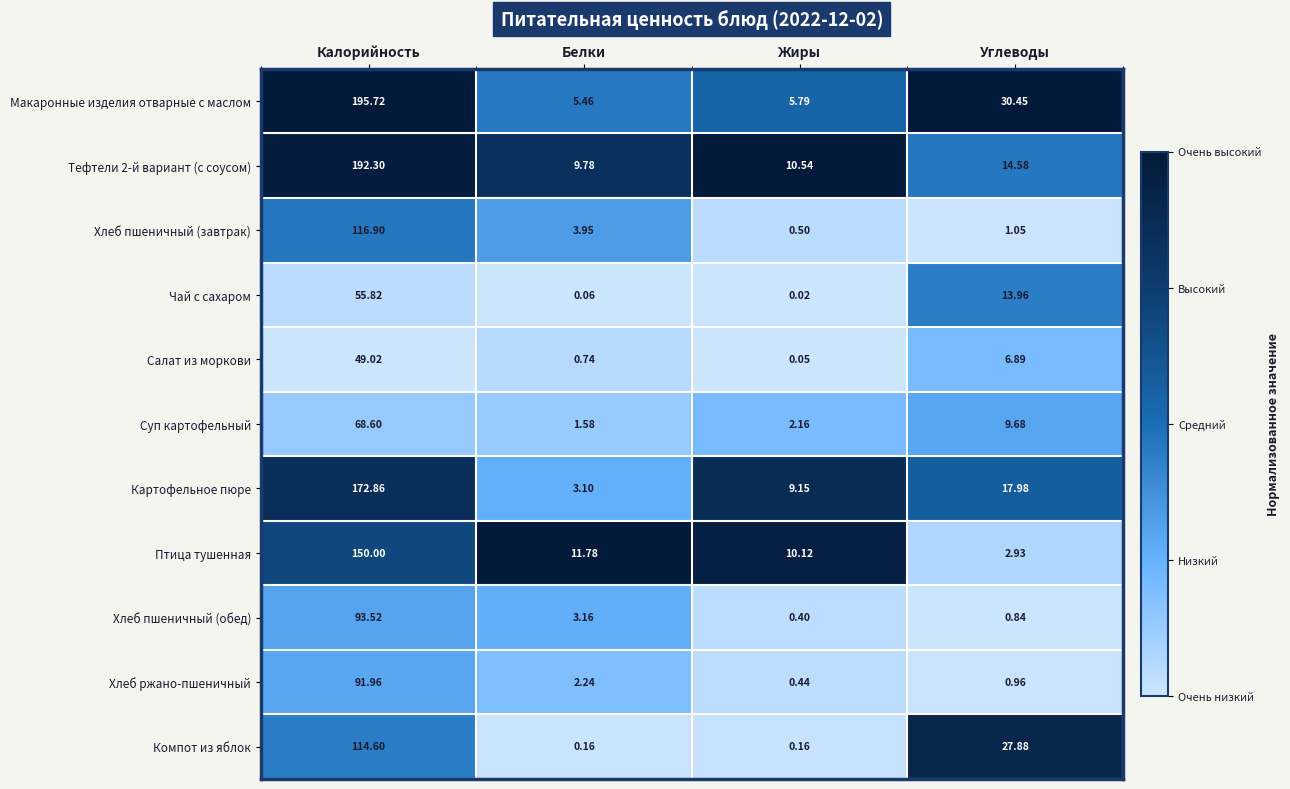

Which series changed the most between Калорийность and Белки?

Макаронные изделия отварные с маслом